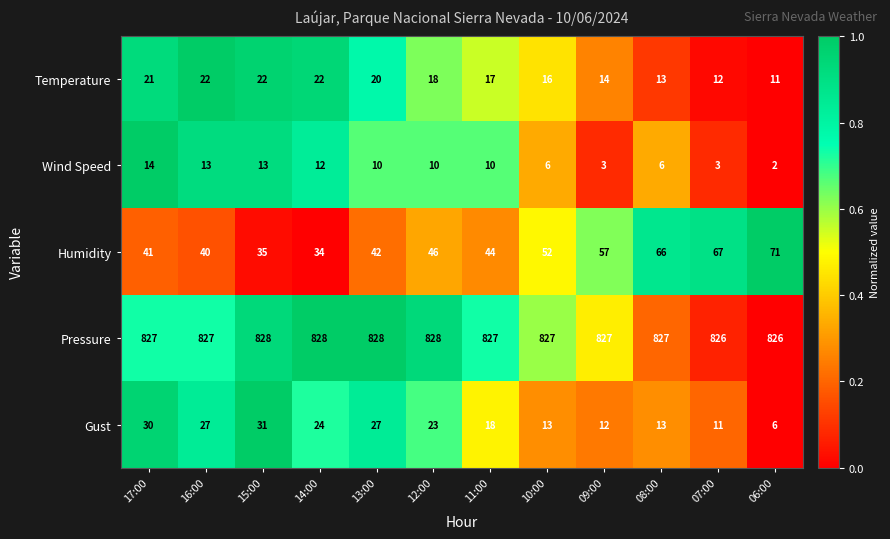

List the series in order of their peak value, highest first.

Pressure, Humidity, Gust, Temperature, Wind Speed